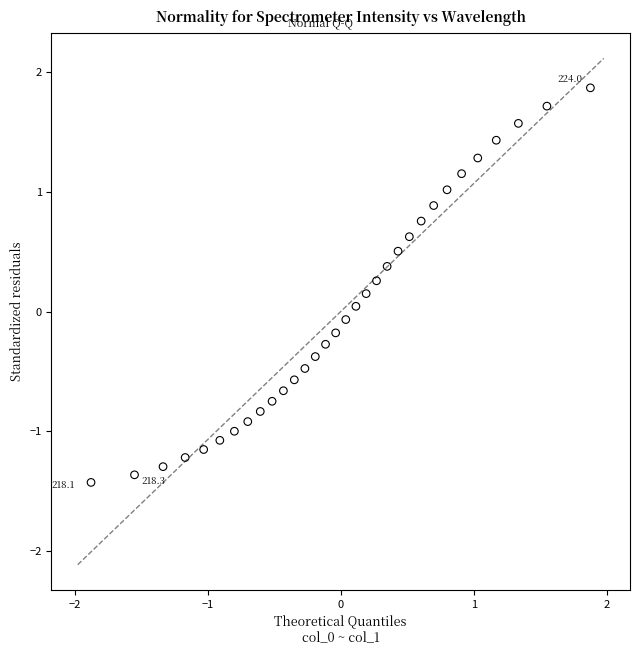

What is the range of X values (max minus min)?

3.8